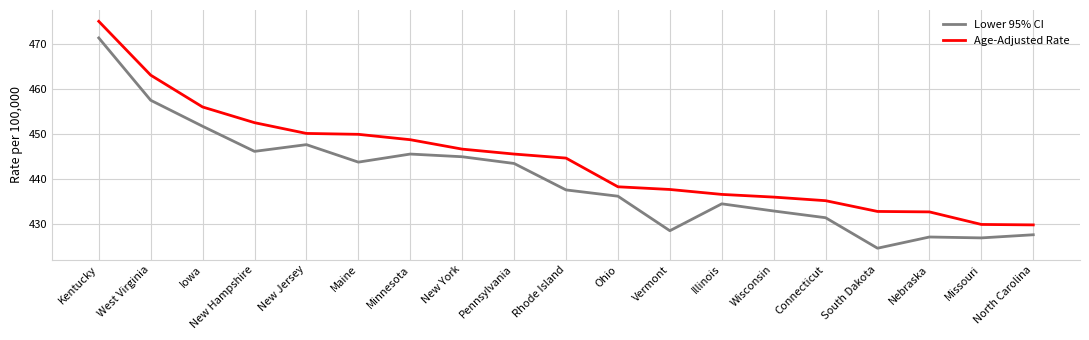

True or false: Age-Adjusted Rate and Lower 95% CI intersect in this chart.

False